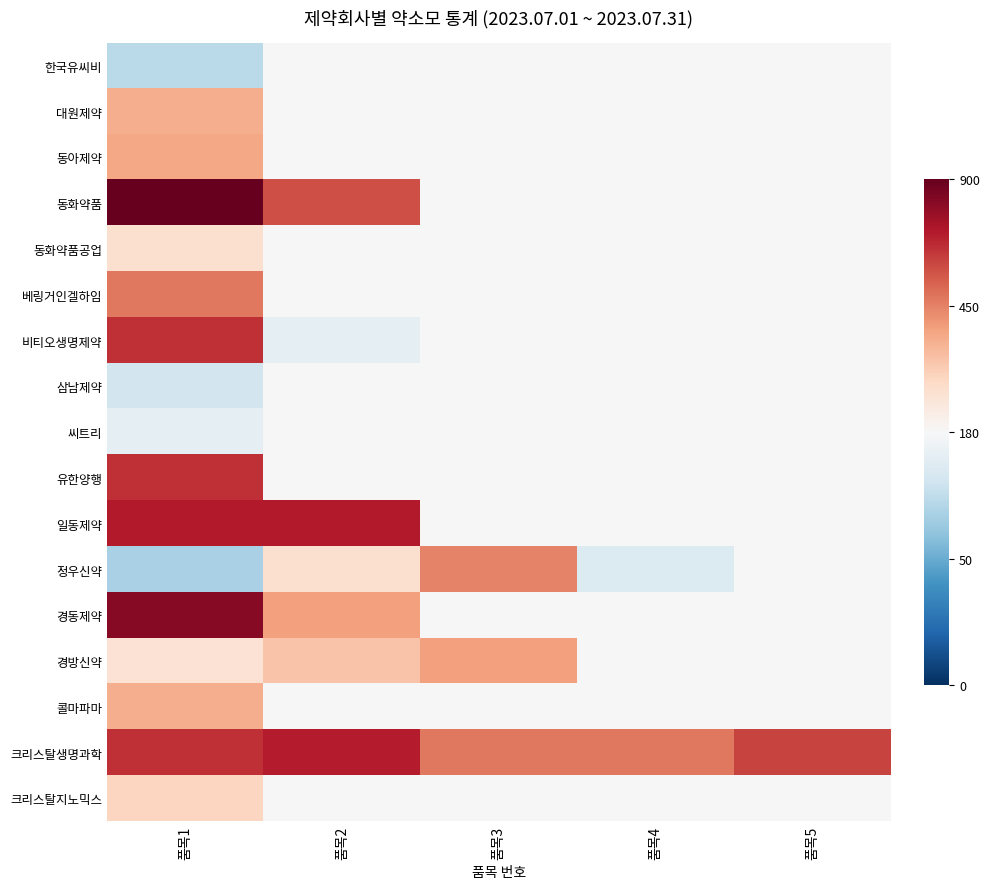

What is the greatest value displayed?

1.0